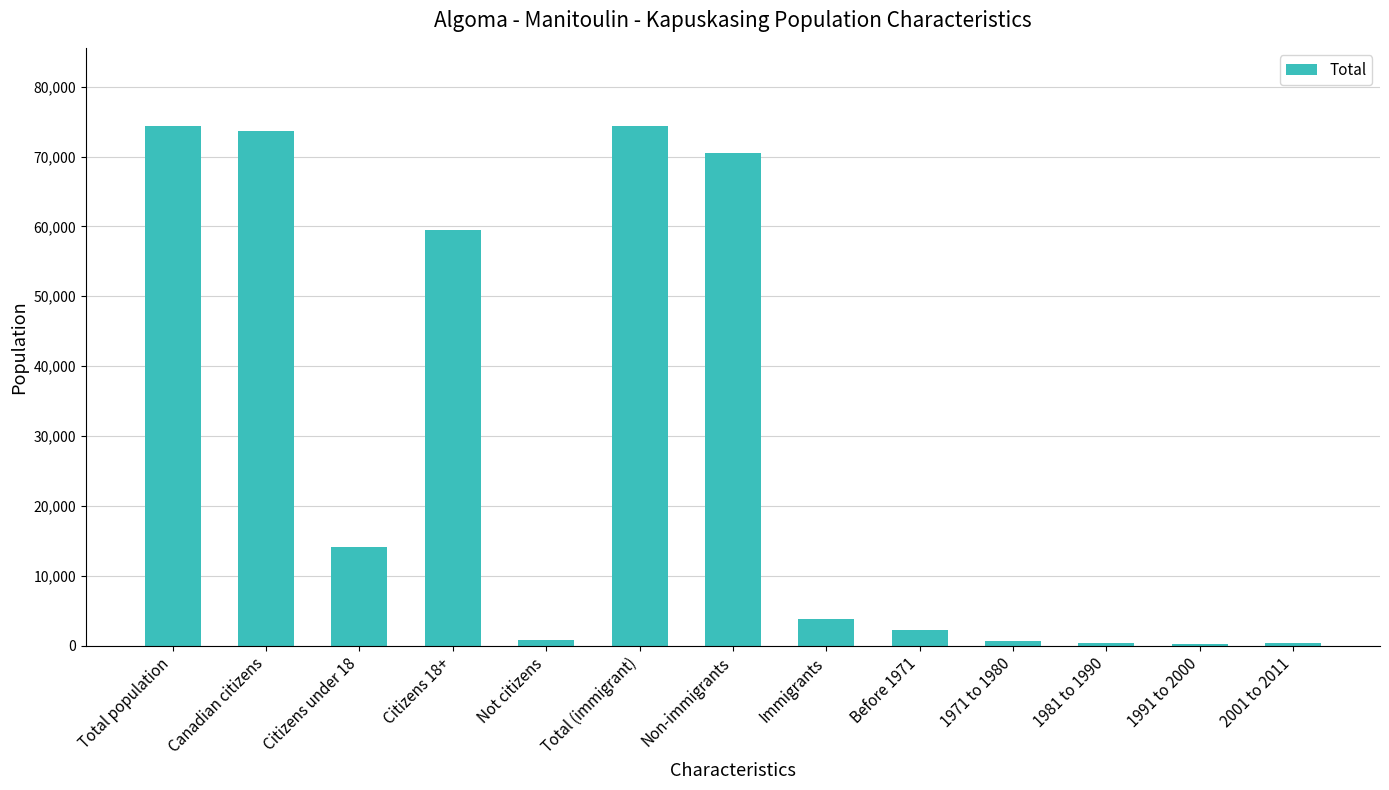

What is the greatest value displayed?

74400